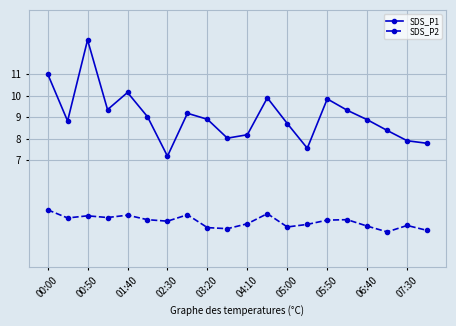

What is the value of the SDS_P1 point at the 1st from the left?

11.0